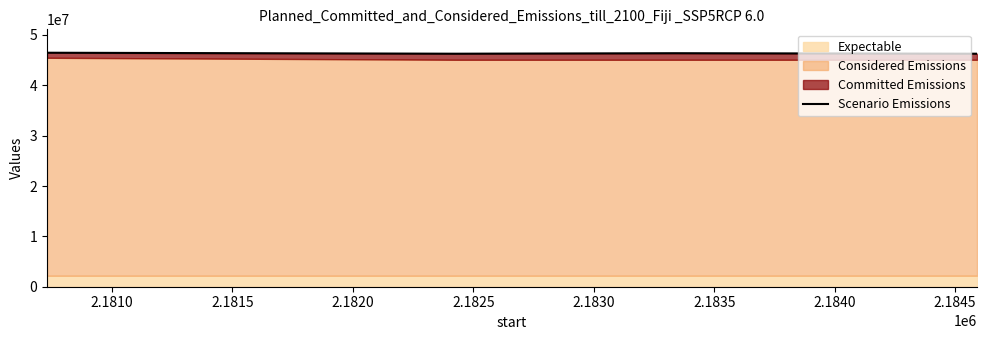

What is the difference between the maximum and minimum values?

195821